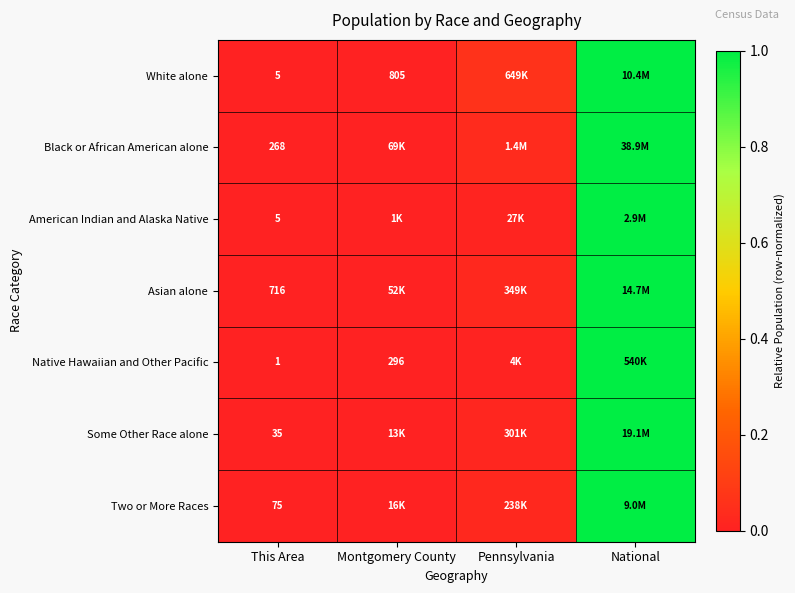

Where is Two or More Races nearest to the value 0?

This Area